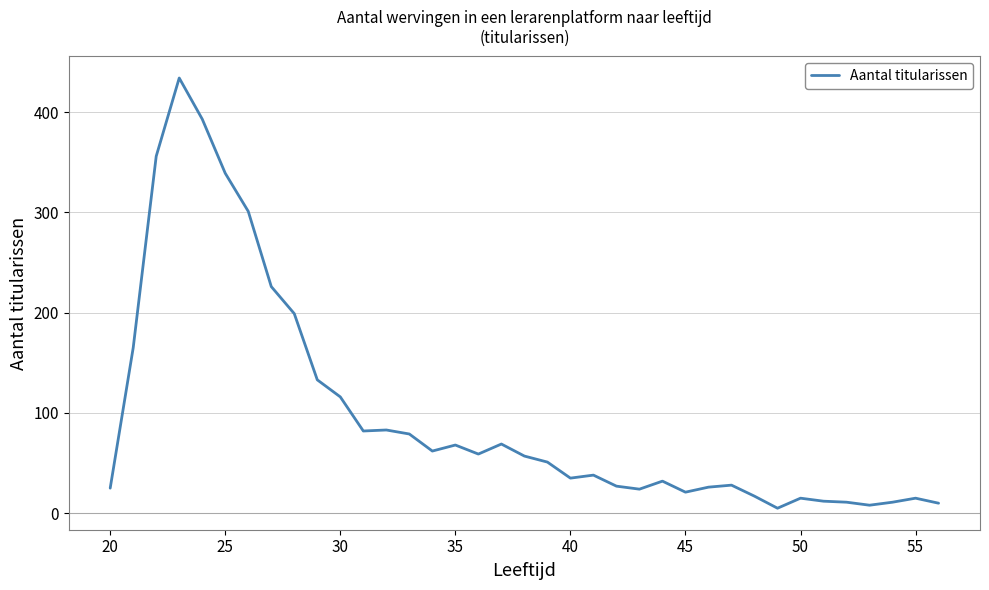

True or false: there are more than 0 points higher than both neighbors.

True